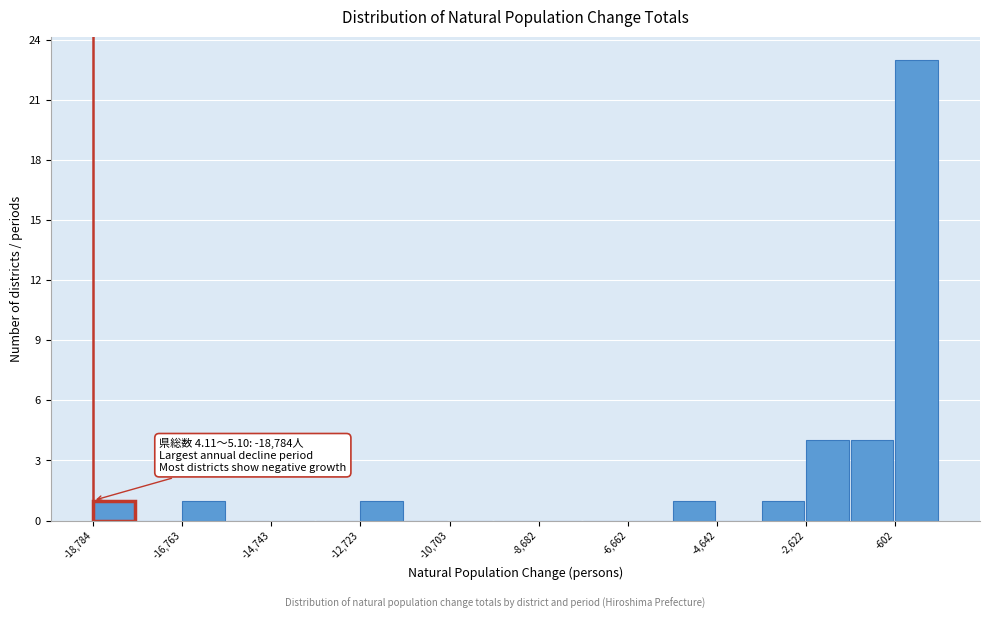

Read against the x-axis, roughly where is the centre of the tallest bar?

0